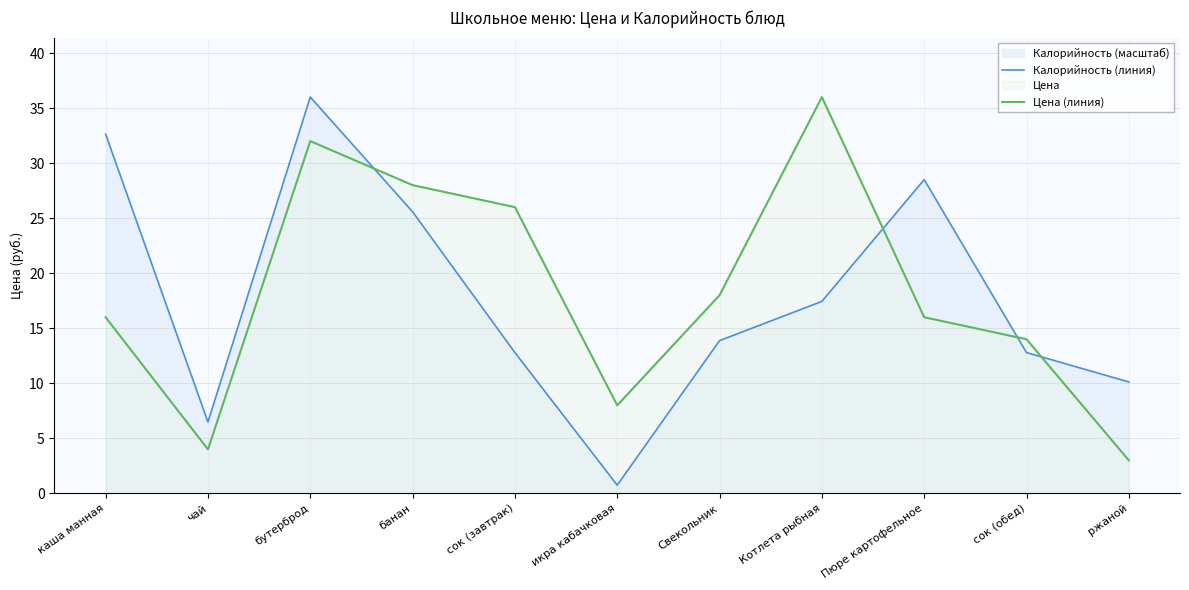

Which series ends up on top after the final intersection of Цена (линия) and Калорийность (линия)?

Калорийность (линия)